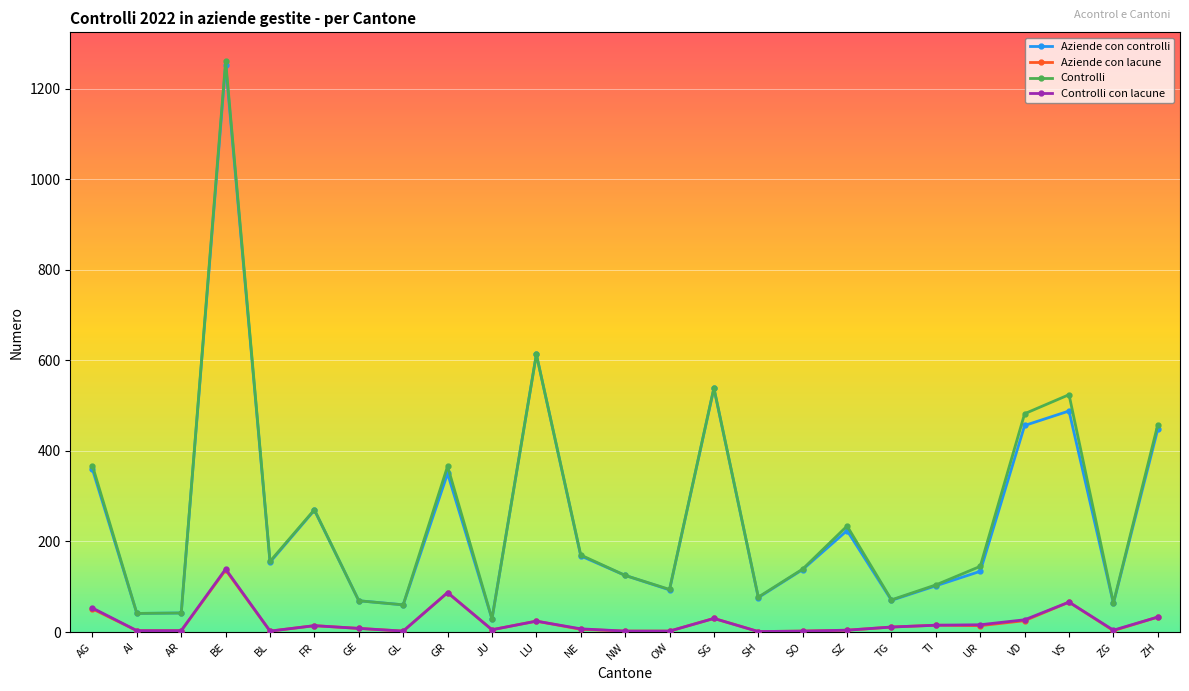

At which category is the sum across all series the highest?

BE